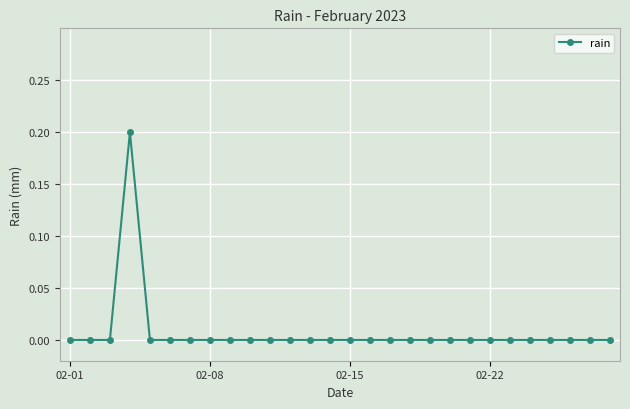

How many lines are shown in the chart?

1